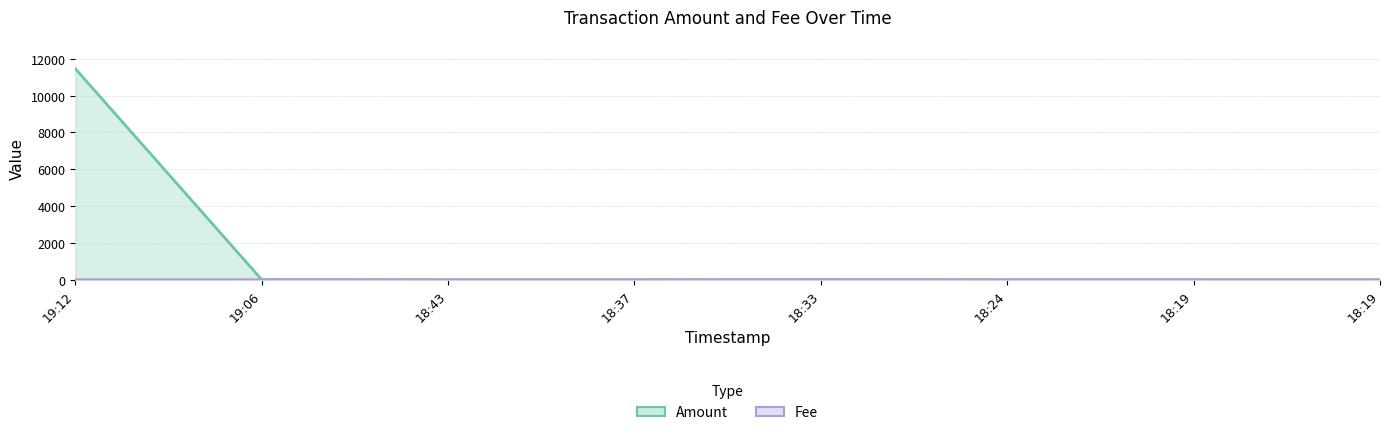

How many intersections are there between Fee and Amount?

4